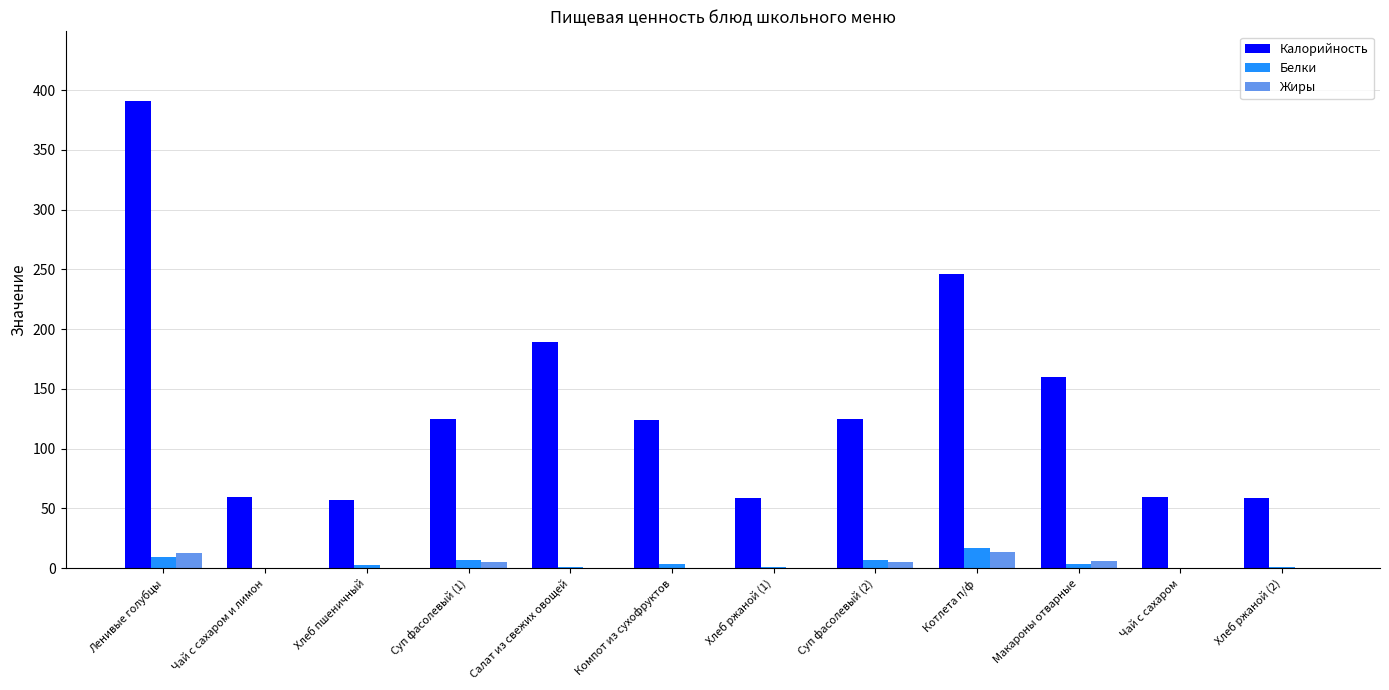

Which series has the widest spread of values?

Калорийность